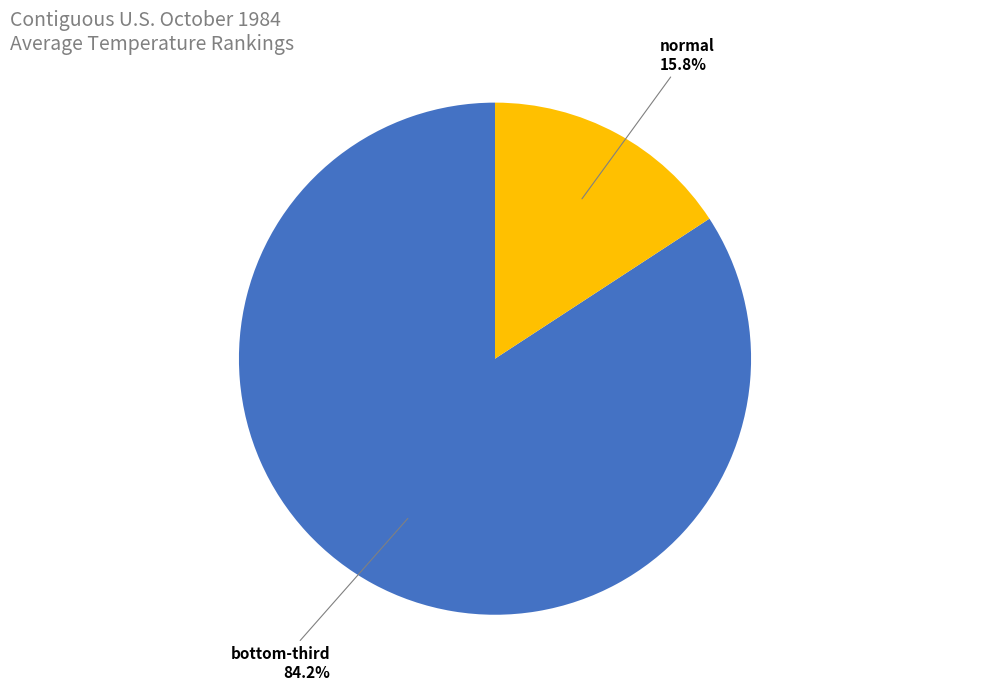

Does any single category account for the majority?

Yes